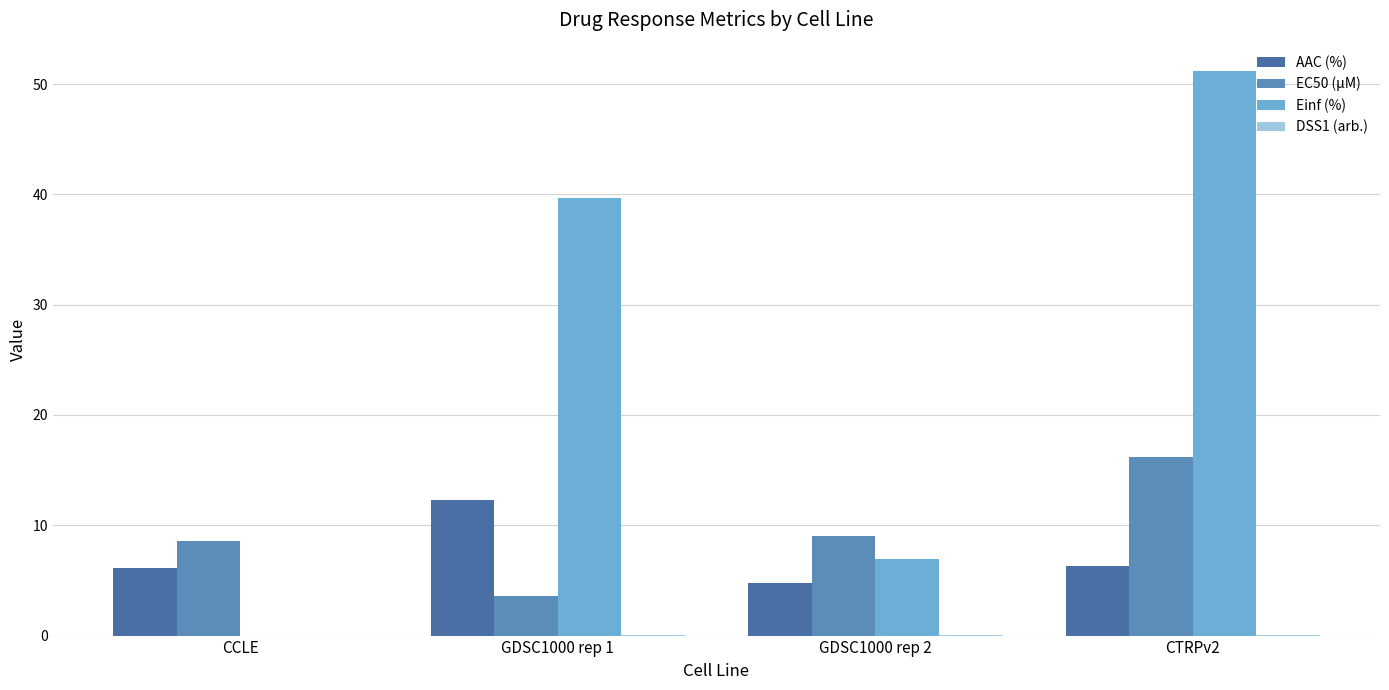

List the labels in order of DSS1 (arb.) value, largest first.

GDSC1000 rep 1, GDSC1000 rep 2, CTRPv2, CCLE